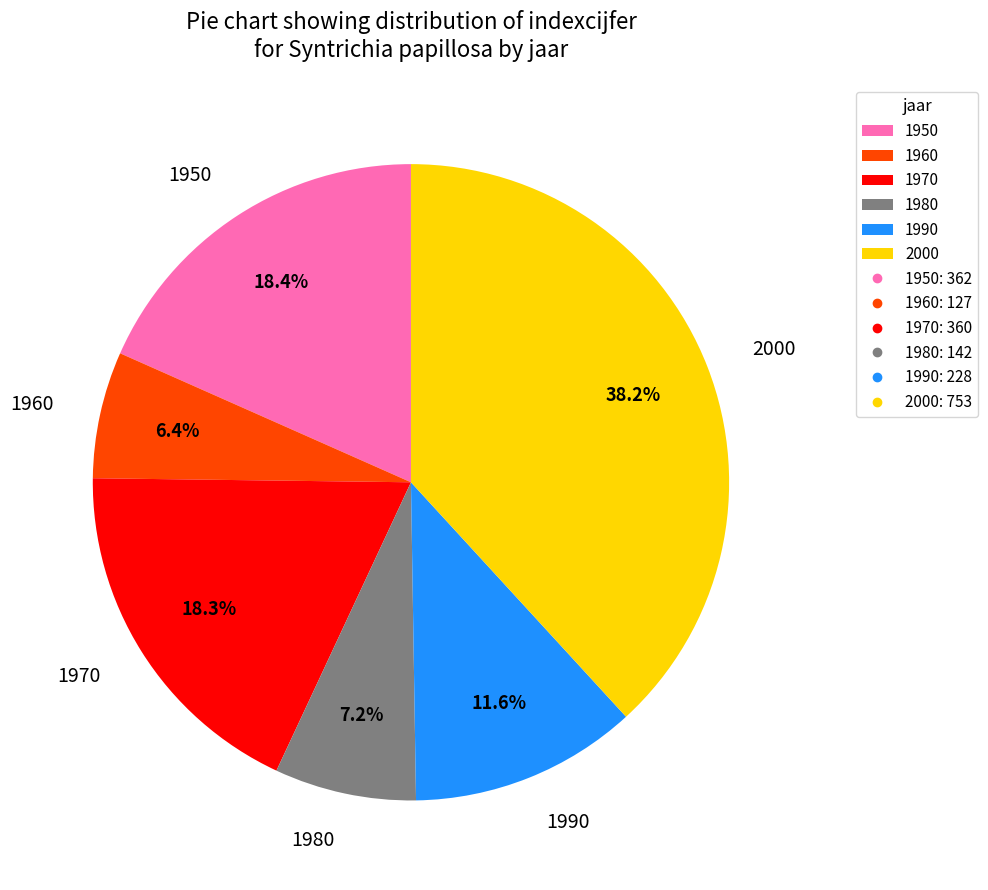

Which slice is the largest?

2000